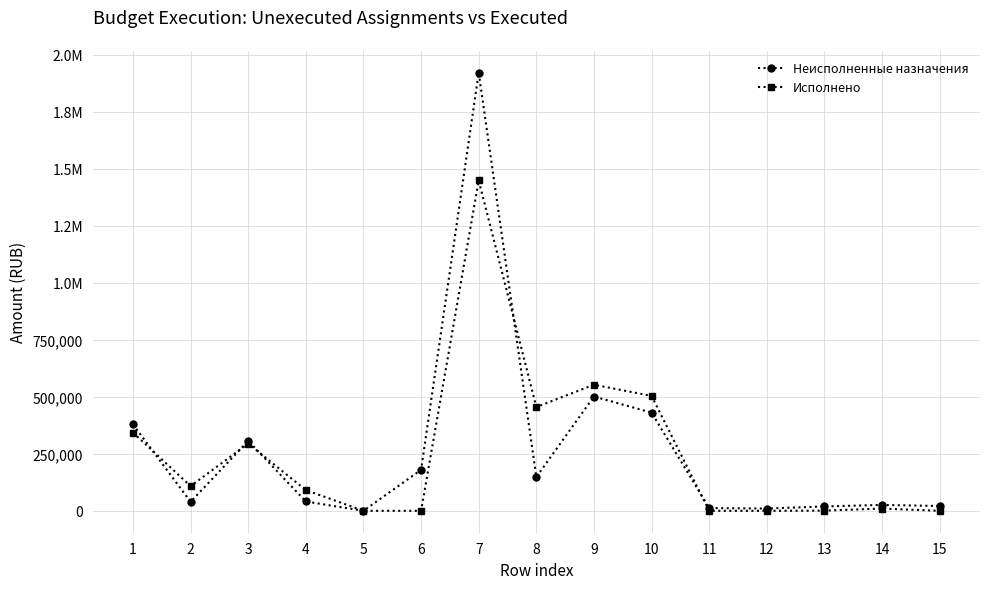

Is this an area chart (filled region under the line)?

No